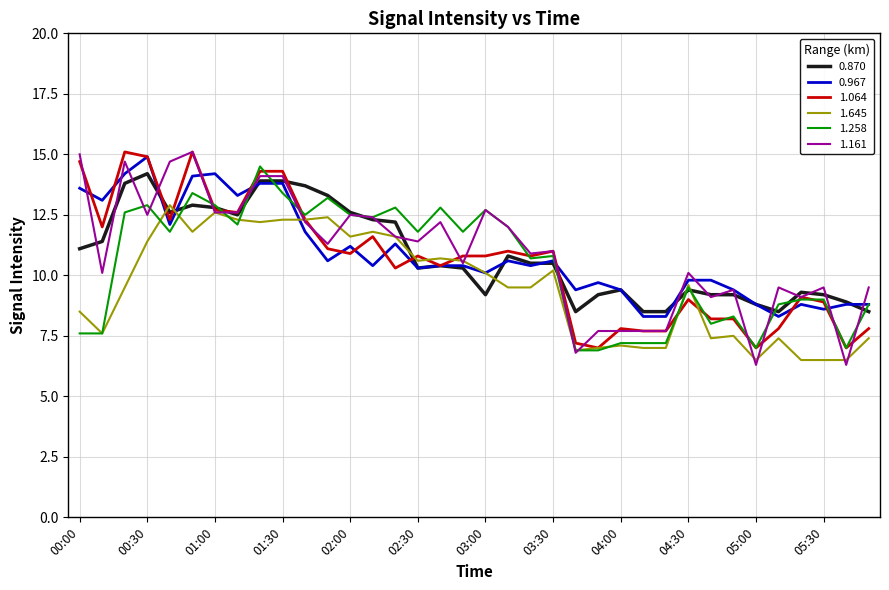

Does the chart have visible grid lines?

Yes